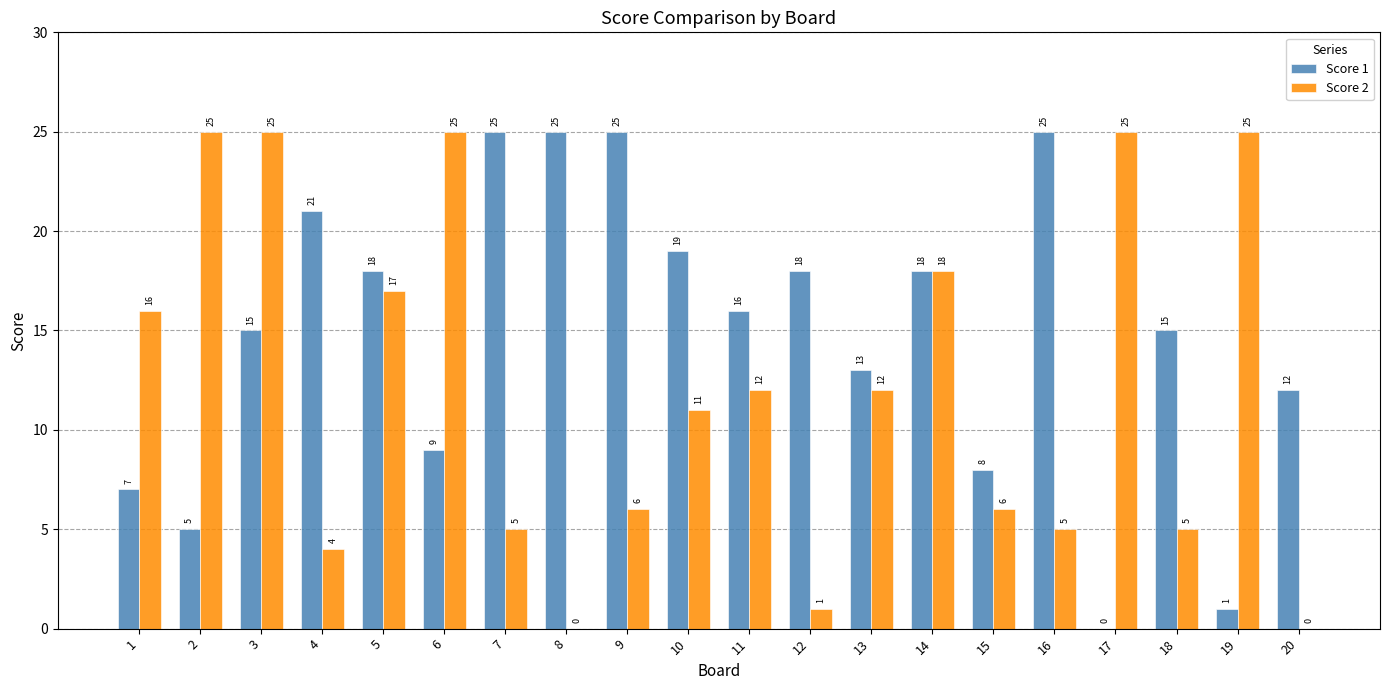

How many groups of bars are there?

20